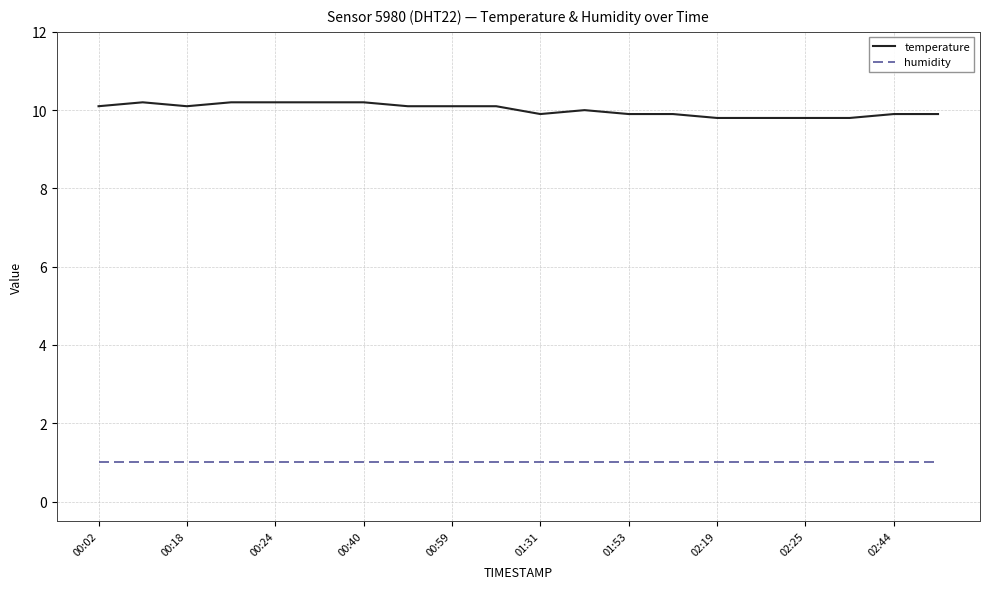

What is the highest value of the humidity series?

1.0